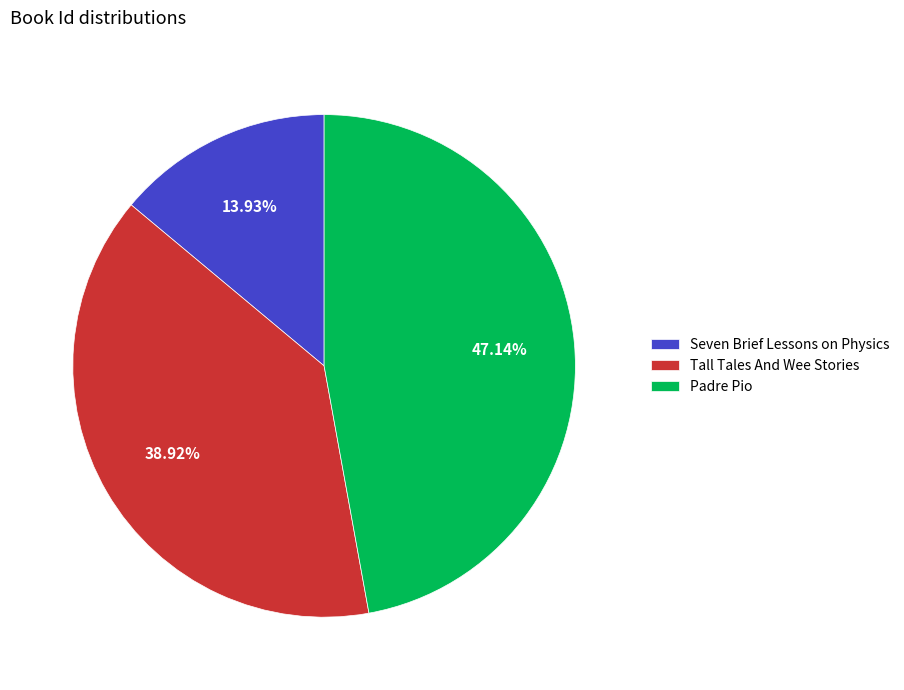

Count the number of slices in the pie.

3